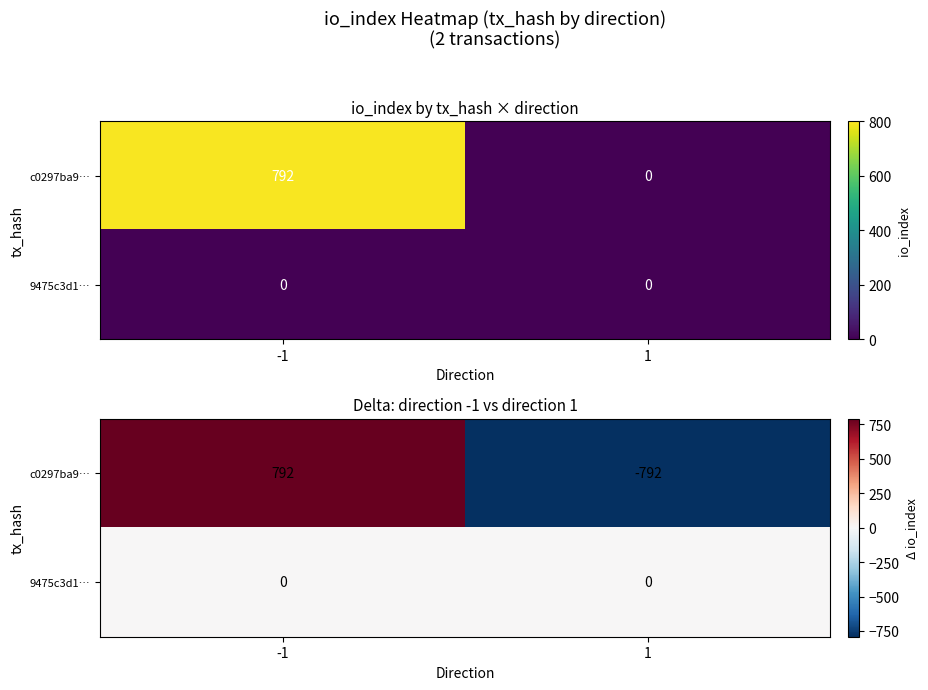

Which series has the largest total across all categories?

c0297ba9…